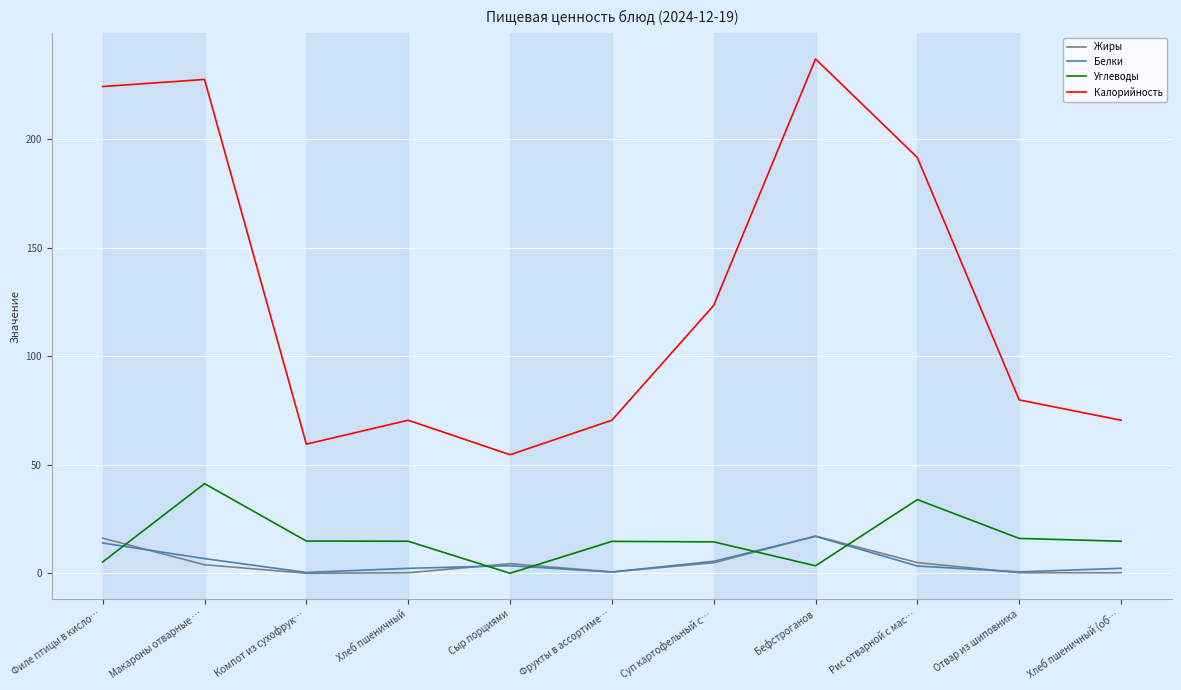

How many values in the Жиры series are below 3?

5